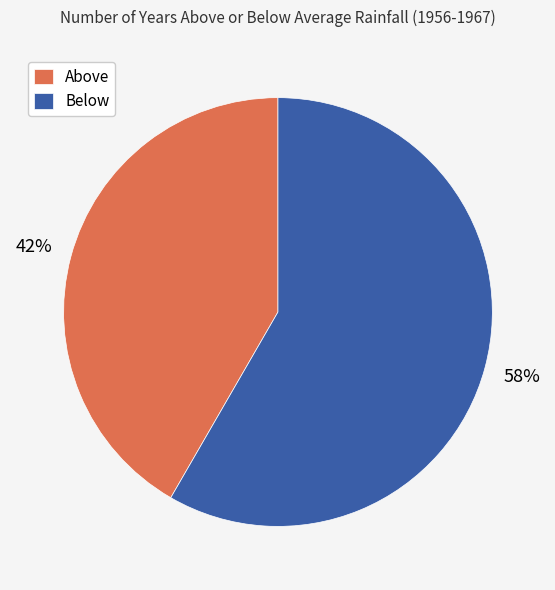

Which category has the smallest portion of the pie?

Above